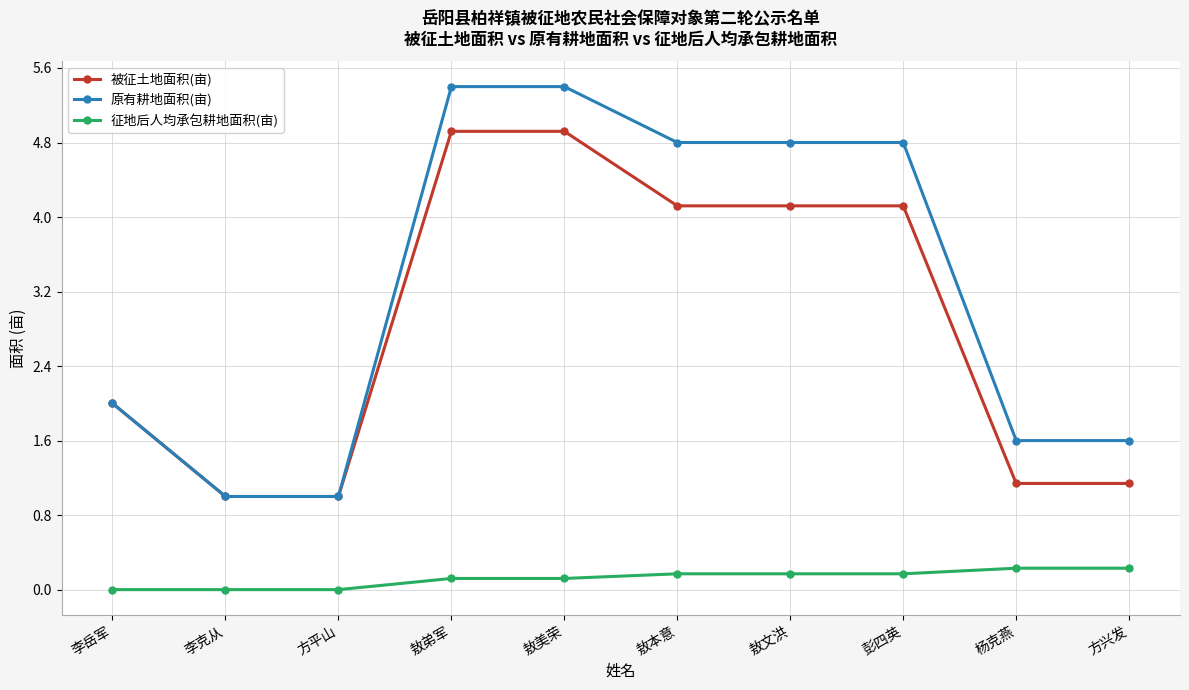

Which series has the largest range (max minus min)?

原有耕地面积(亩)